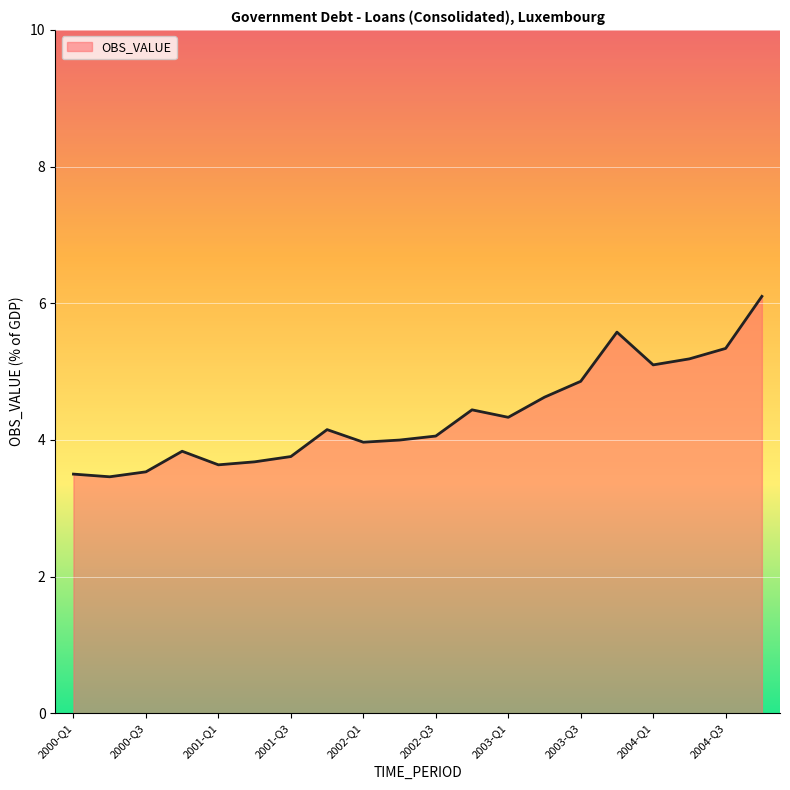

What is the greatest value displayed?

6.1